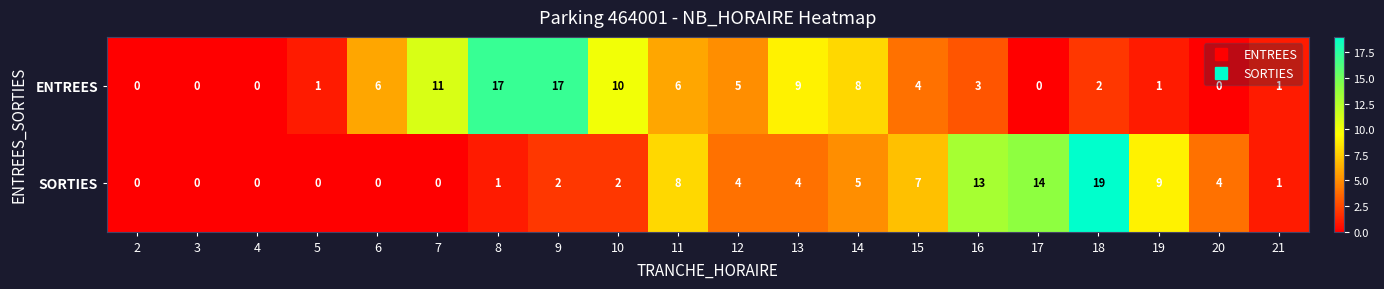

The SORTIES series shows 13 at 5. True or false?

False